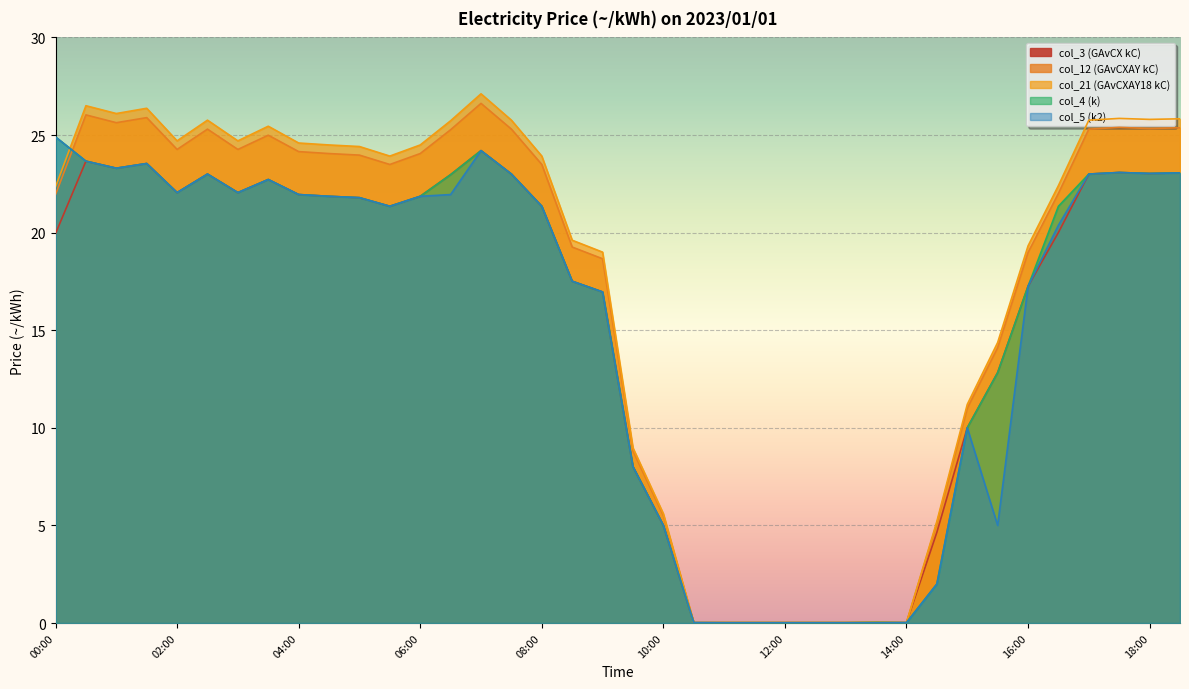

At which category does the chart reach its minimum across all series?

11:00